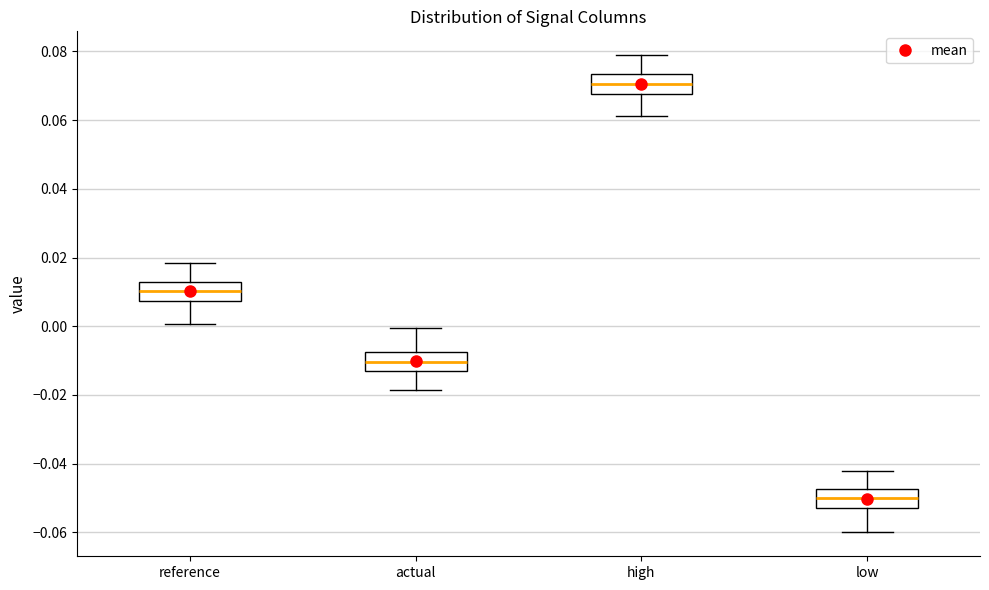

Where does the upper whisker of the box for low end on the y-axis? The values are not printed on the chart, so give them approximately, as read against the axis.

-0.042